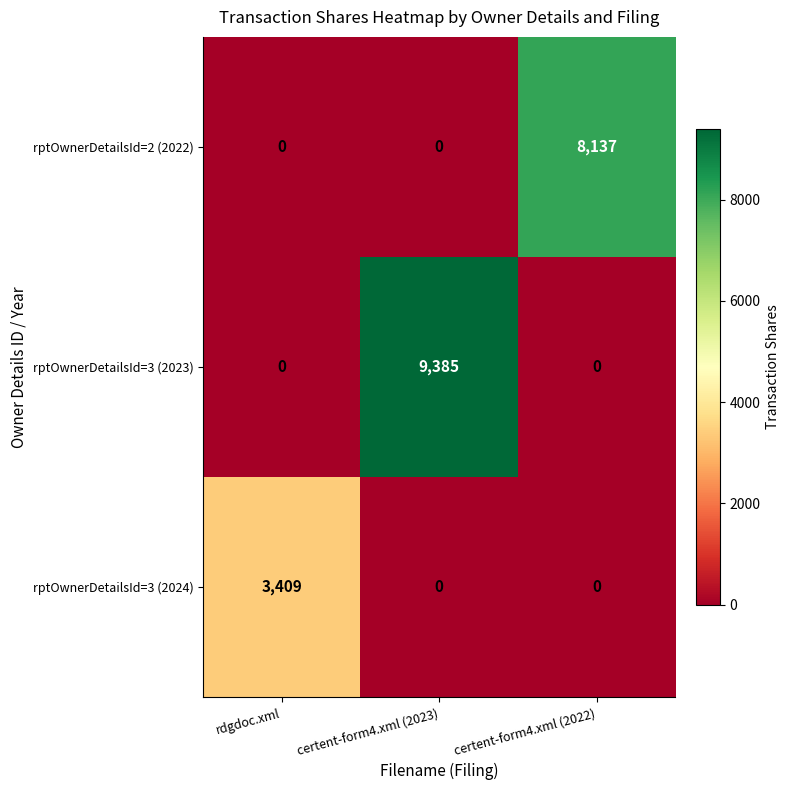

What is the difference between the maximum and minimum values in the rptOwnerDetailsId=3 (2024) series?

3409